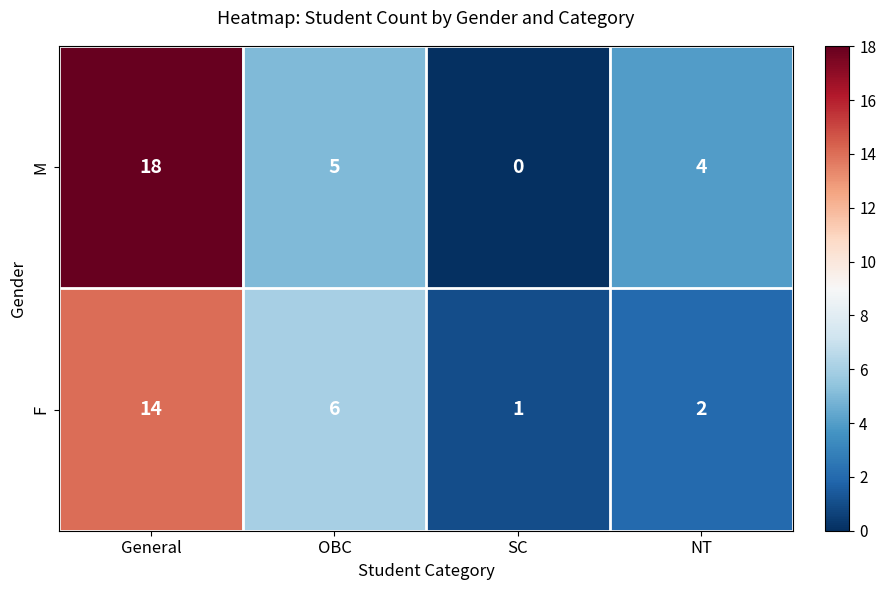

How many values in the F series are below 6?

2